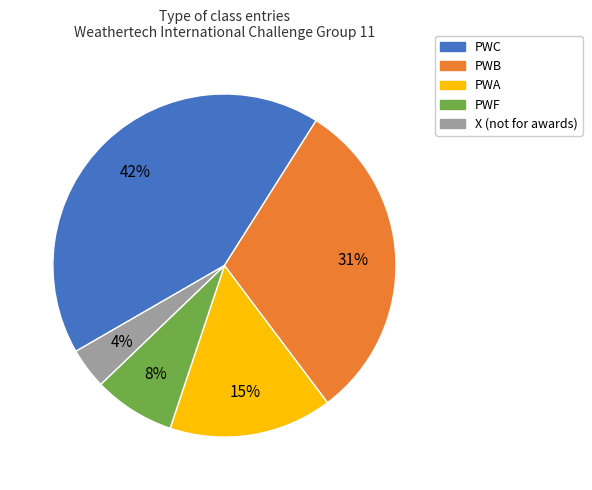

Between X (not for awards) and PWF, which is larger?

PWF